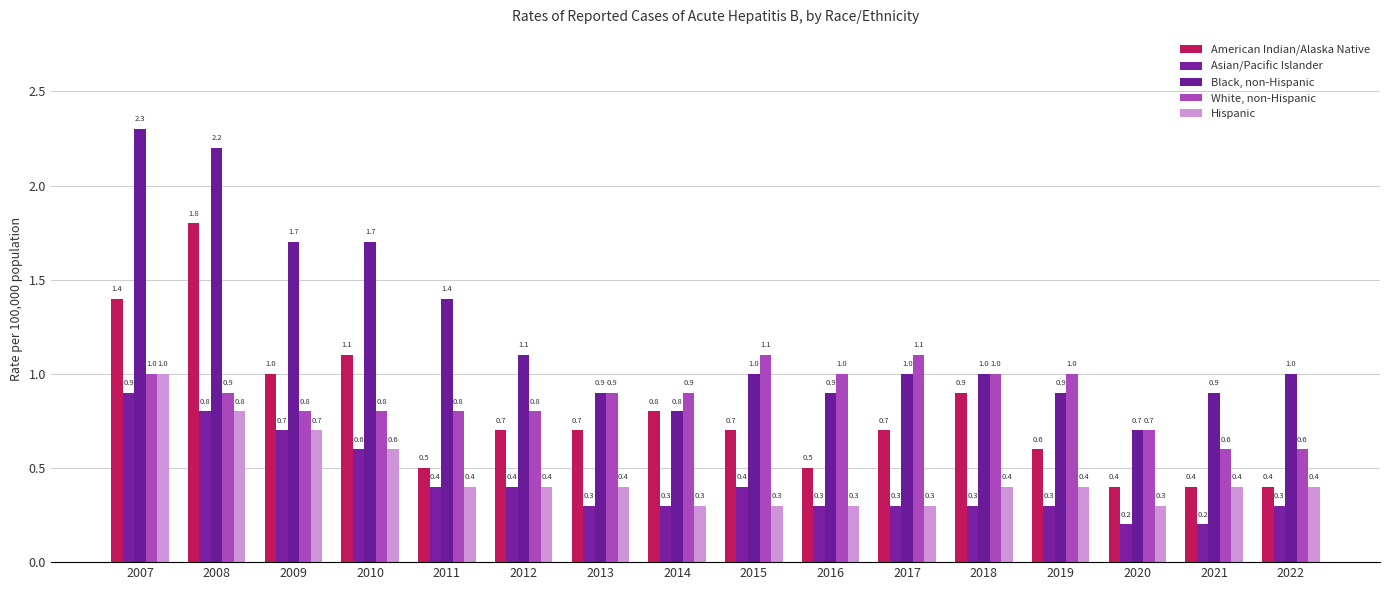

List the labels in order of Black, non-Hispanic value, largest first.

2007, 2008, 2009, 2010, 2011, 2012, 2015, 2017, 2018, 2022, 2013, 2016, 2019, 2021, 2014, 2020